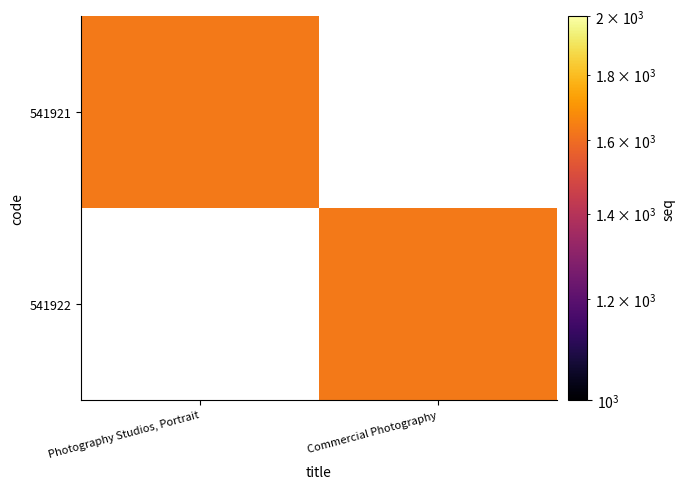

Between Photography Studios, Portrait and Commercial Photography, which is larger?

Commercial Photography